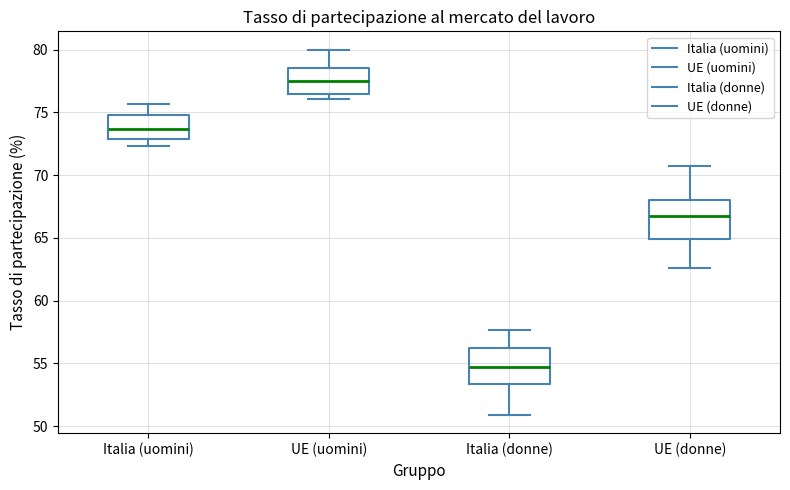

Where is the lower edge of the box for Italia (uomini) on the y-axis? The values are not printed on the chart, so give them approximately, as read against the axis.

73.0